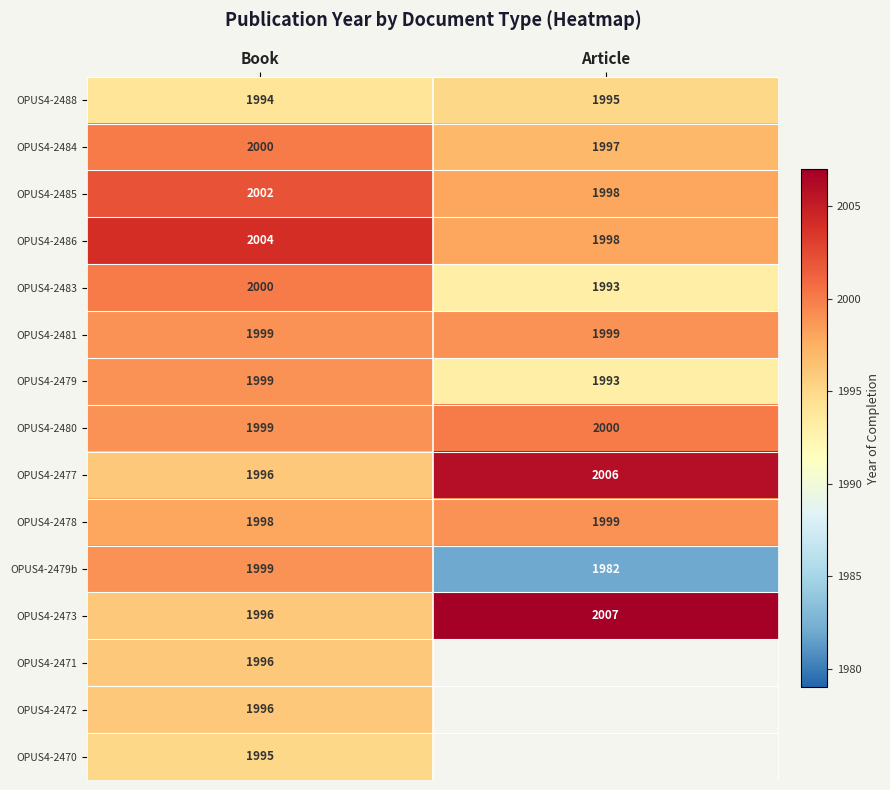

What is the difference between the highest and lowest values at Article?

25.0